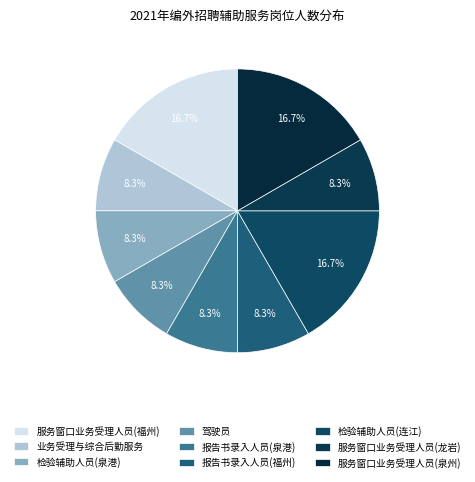

What is the largest slice in the pie chart?

服务窗口业务受理人员(福州)